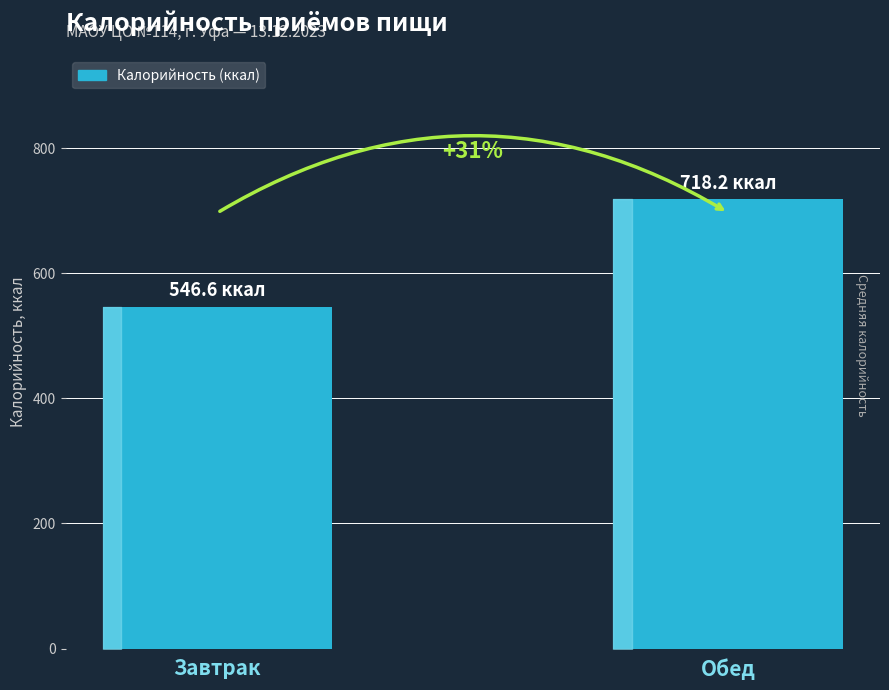

Are the bars horizontal?

No